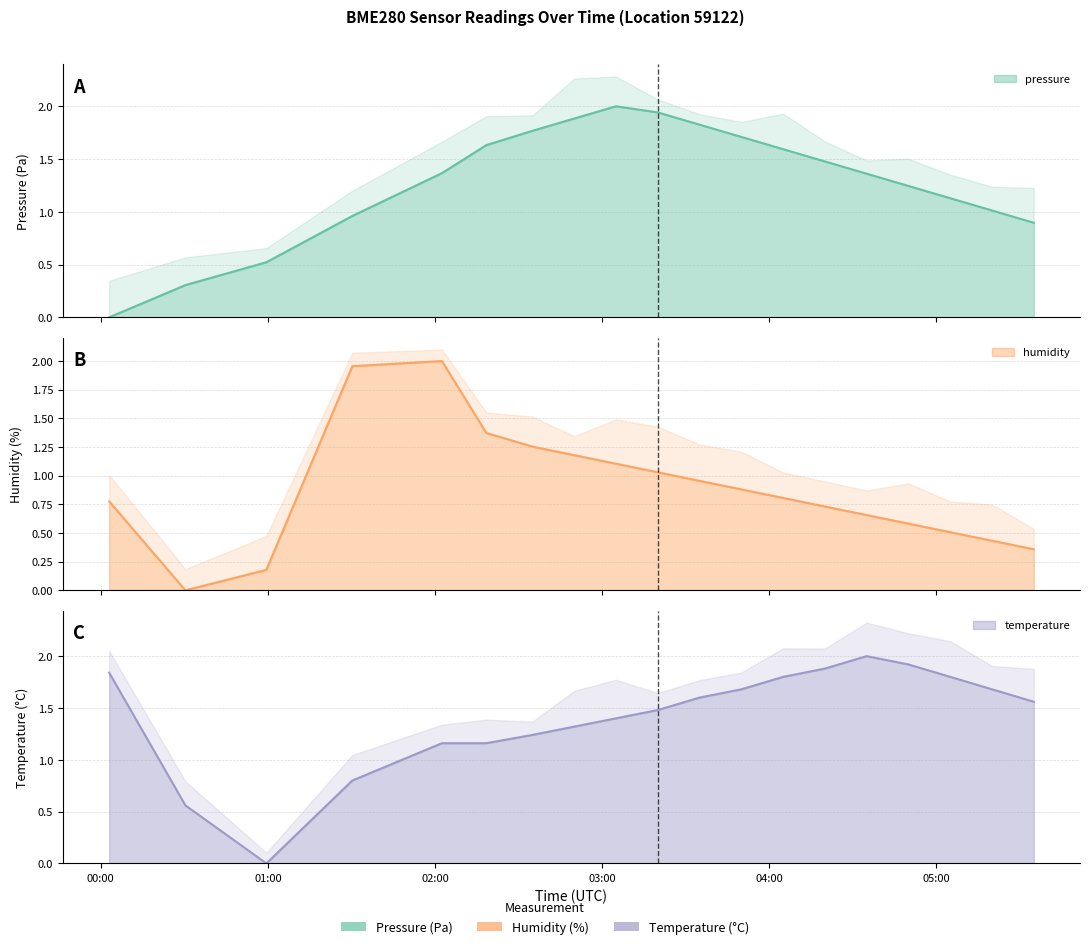

How many interior local peaks does the humidity series have?

1